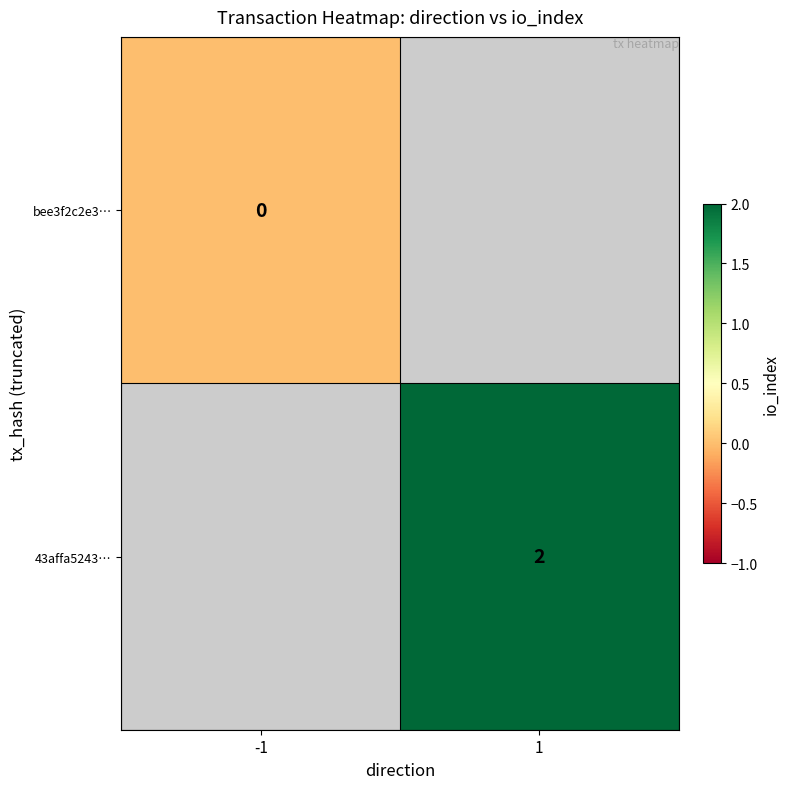

Is it true that 43affa5243… equals 2 at 1?

True